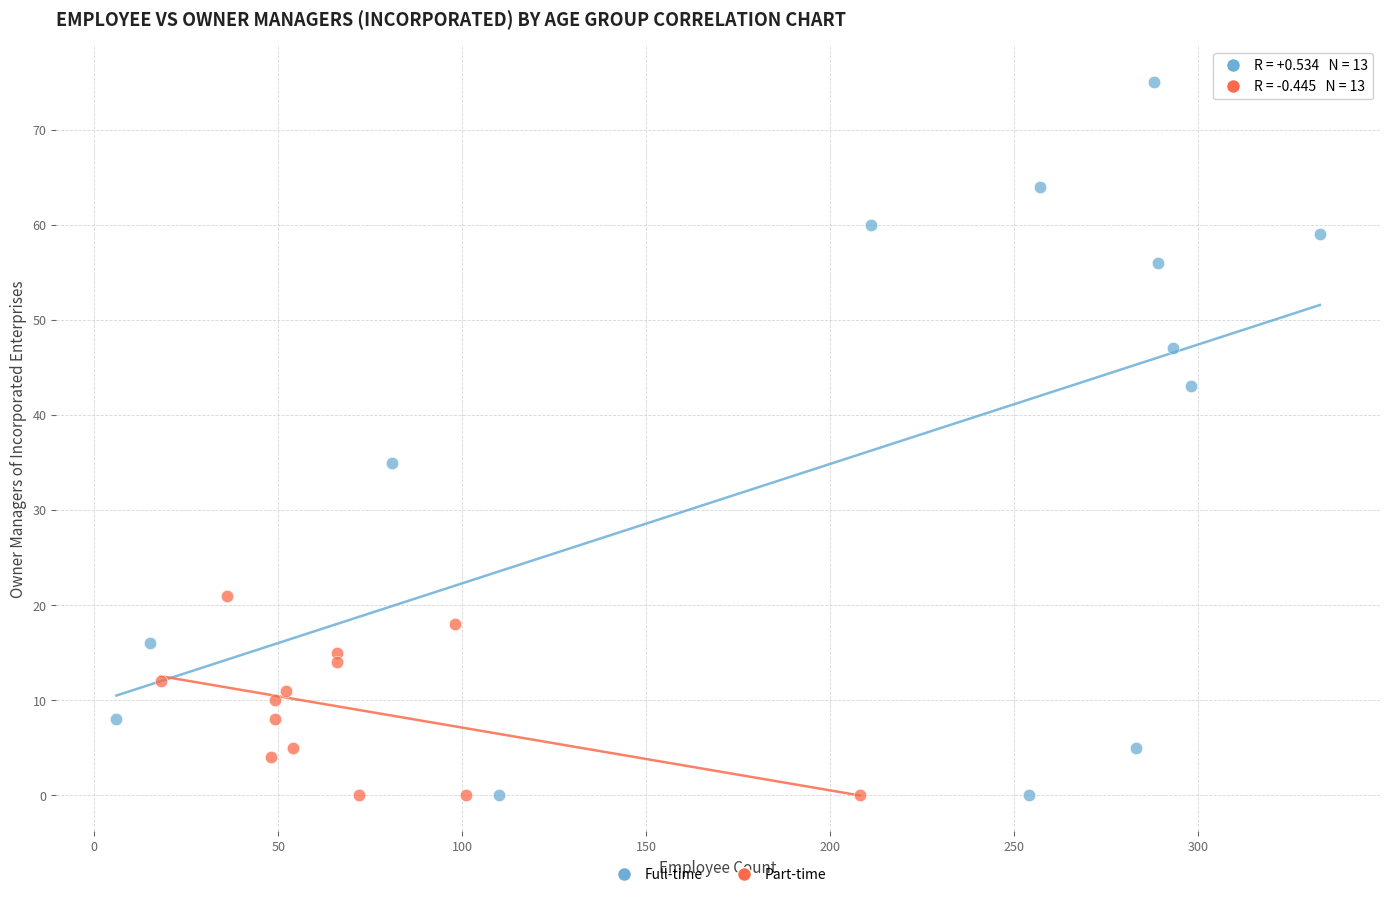

Which series has the widest spread of Y values?

Full-time